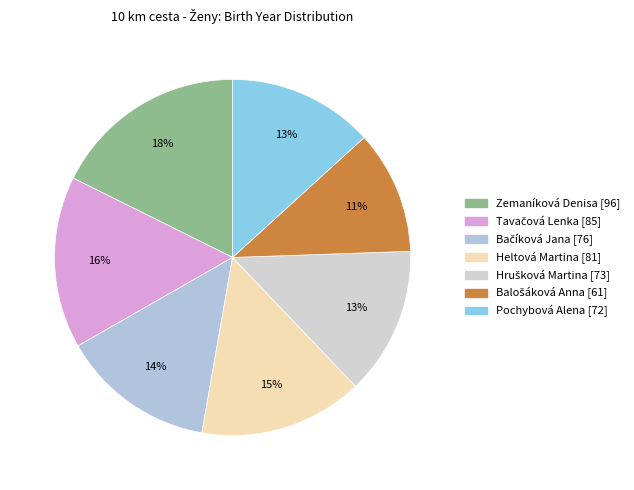

How many slices are in this pie chart?

7